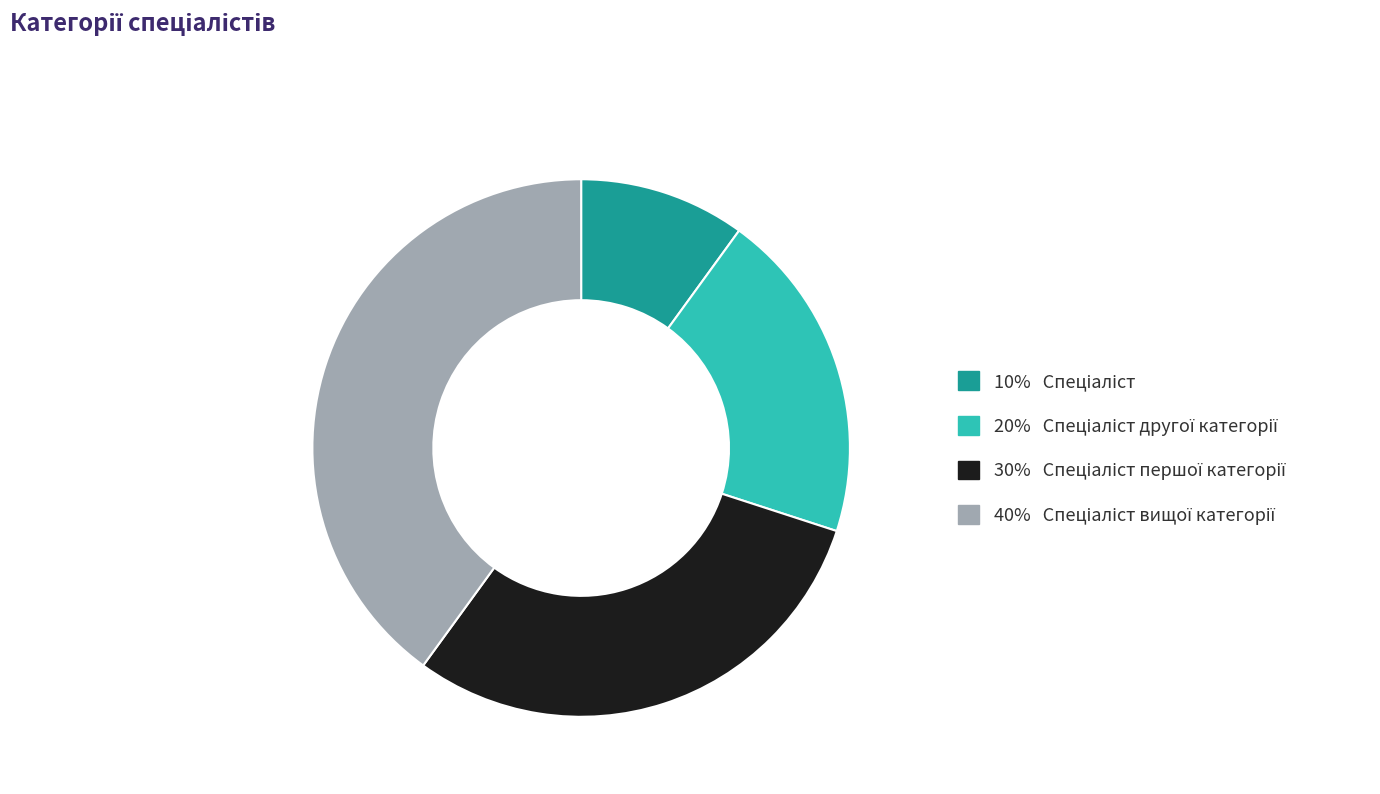

Is there any slice that represents more than half of the pie?

No